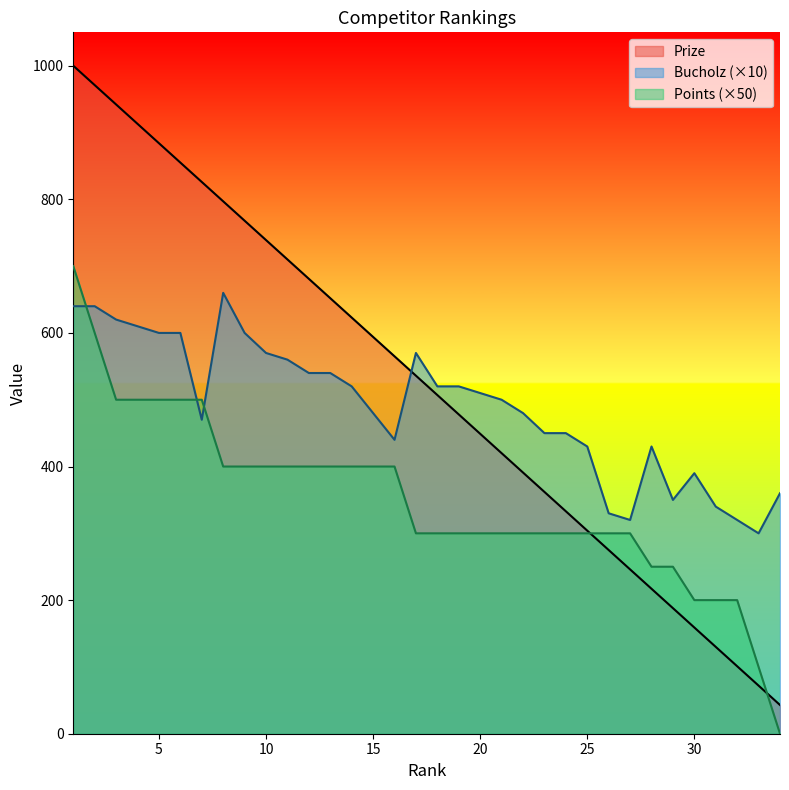

Which label corresponds to the smallest value in the chart?

34